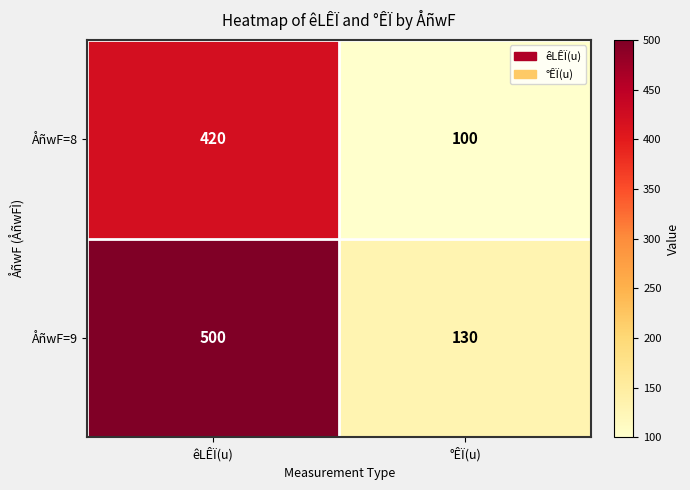

The value of ÅñwF=8 at °ÊÏ(u) is 139. True or false?

False